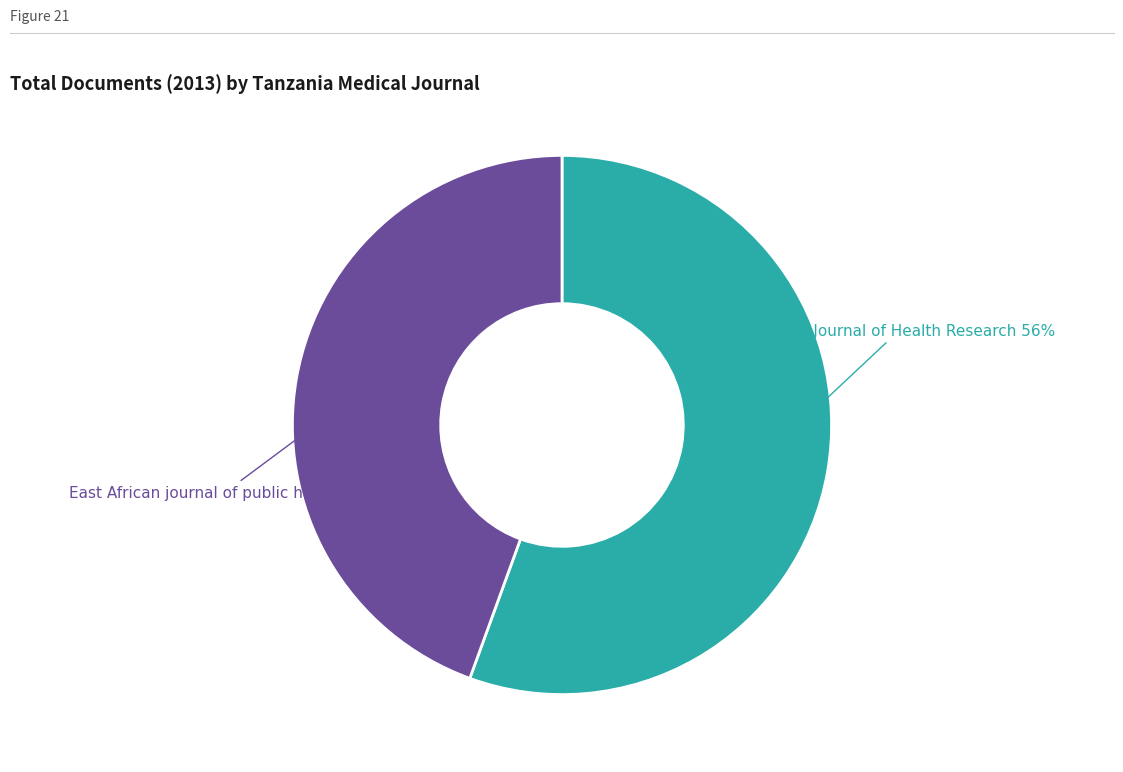

To the nearest percent, what is the average slice percentage?

50%